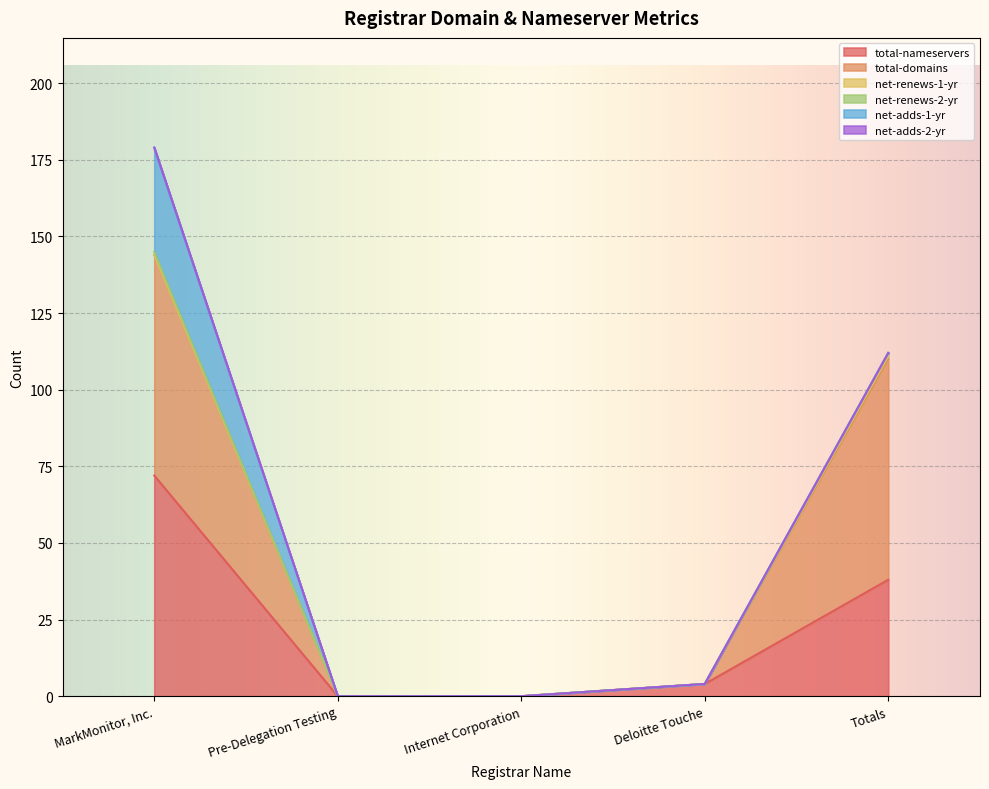

Is it true that total-domains equals 0 at Internet Corporation?

True